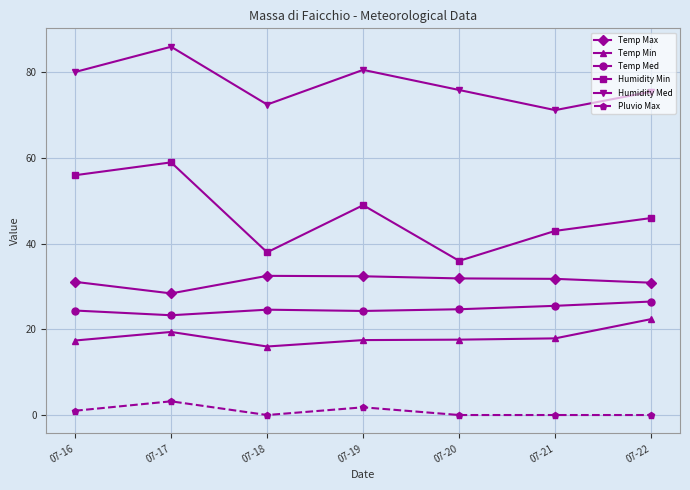

The value of Temp Med at 07-18 is 24.6. True or false?

True